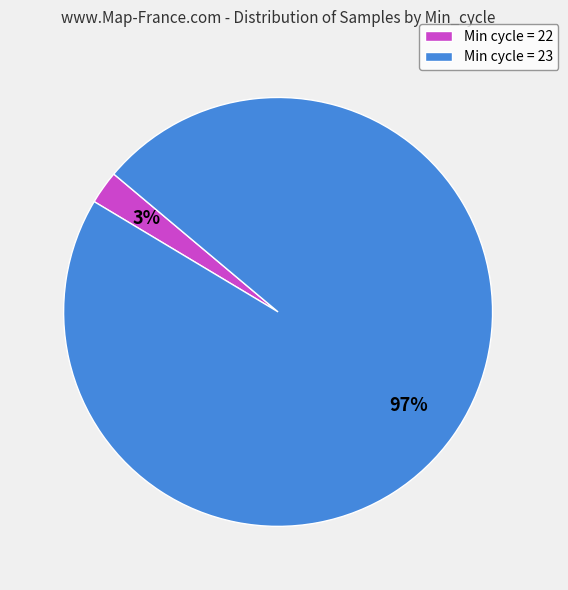

The Min cycle = 22 slice represents 3% of the pie. True or false?

True